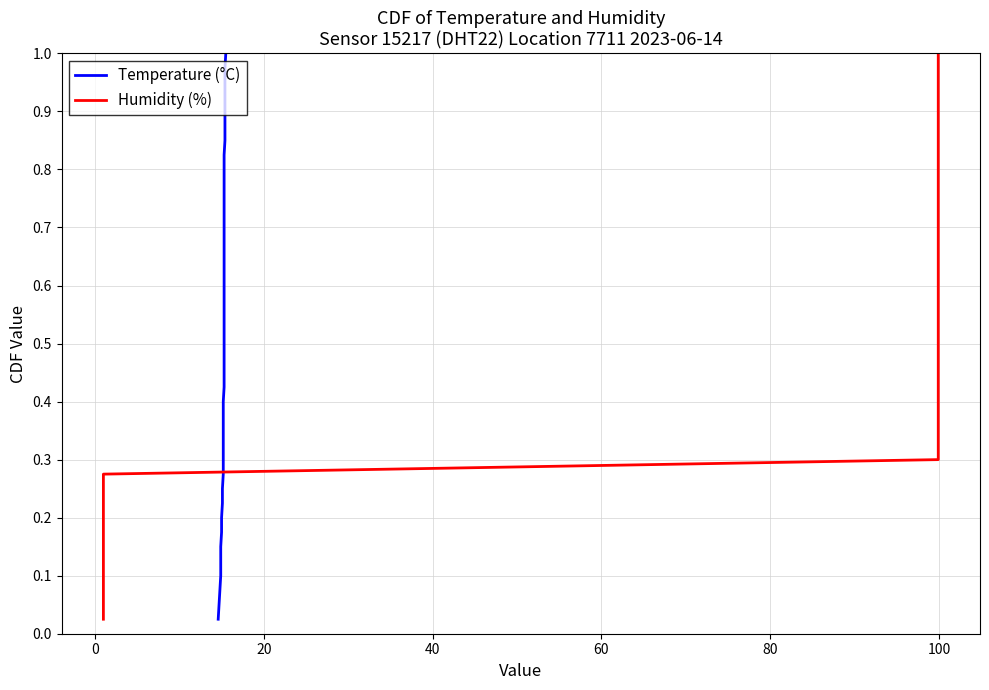

True or false: Temperature (°C) has more than 2 interior local peaks.

False